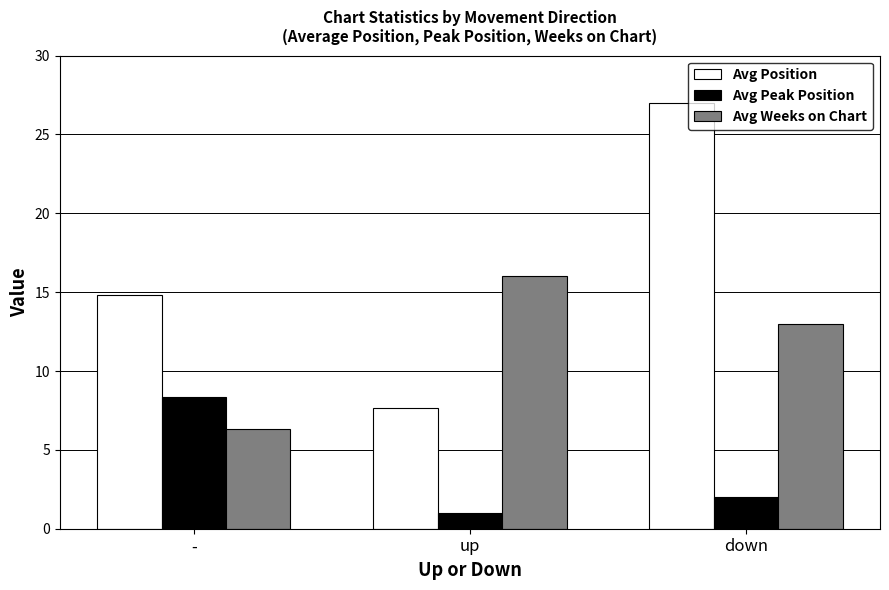

Reading left to right, extract all data points from this chart.

Avg Position: 14.8	7.7	27.0
Avg Peak Position: 8.3	1.0	2.0
Avg Weeks on Chart: 6.3	16.0	13.0